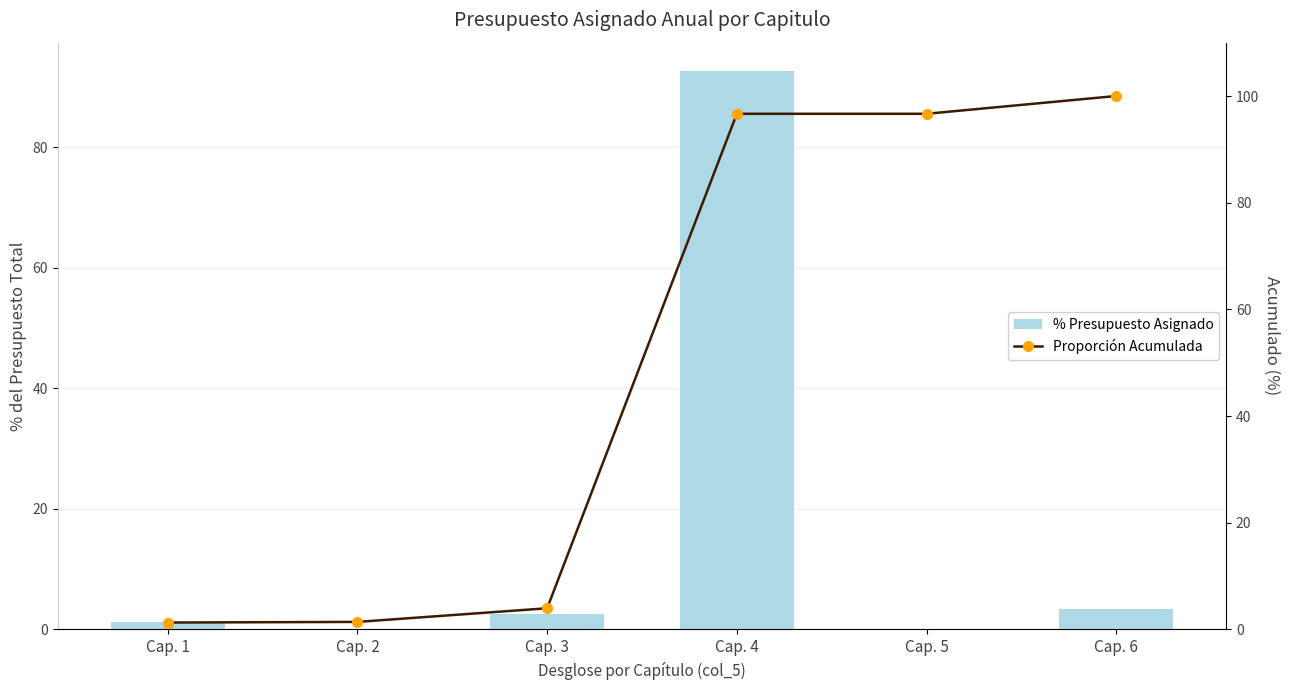

At which category is the sum across all series the highest?

Cap. 4